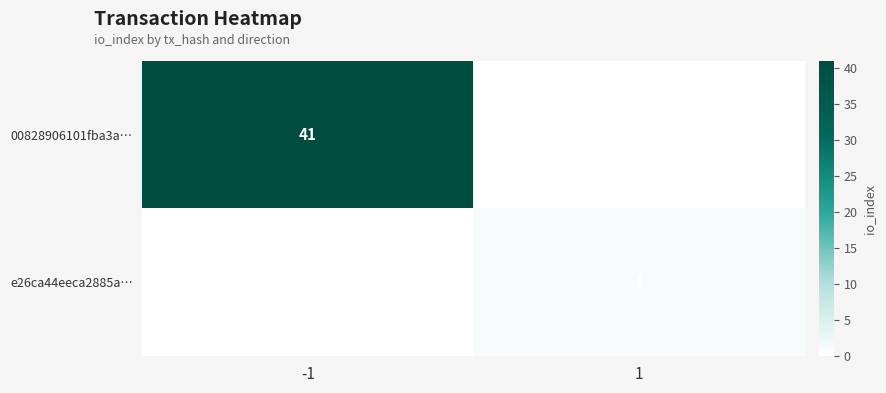

The 00828906101fba3a… series shows 41 at -1. True or false?

True